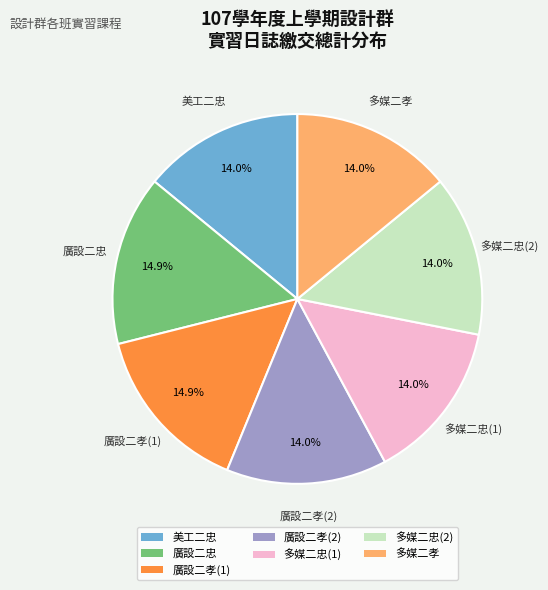

What portion of the pie excludes 多媒二忠(1)?

86.0%